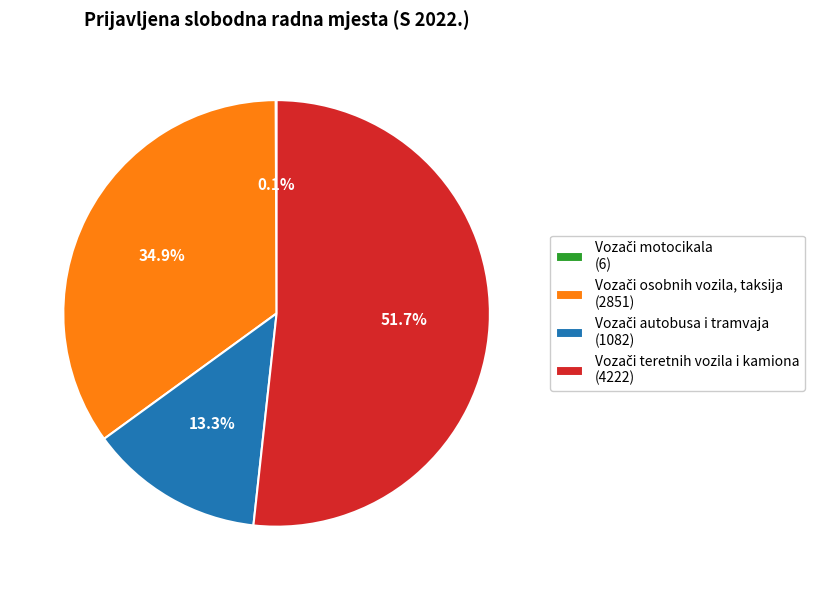

Is there a majority slice in this chart?

Yes